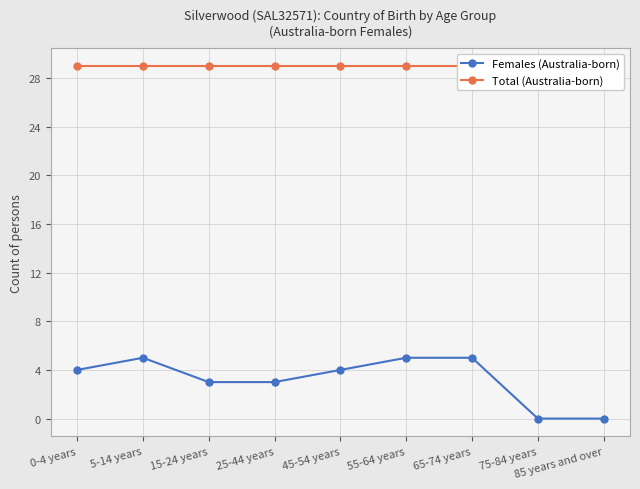

Rank the series by their average value, from lowest to highest.

Females (Australia-born), Total (Australia-born)